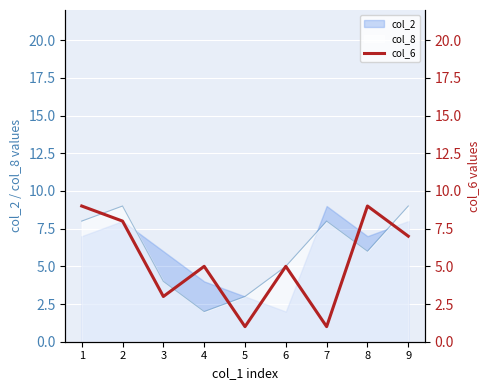

Is it true that the value at 6 is 5?

True